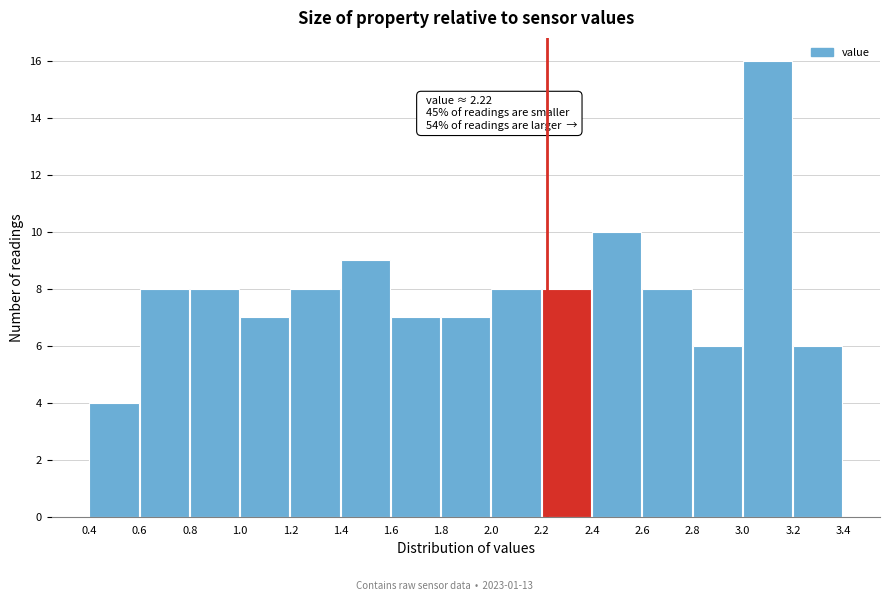

Which range on the x-axis has the tallest bar?

3.0 to 3.2